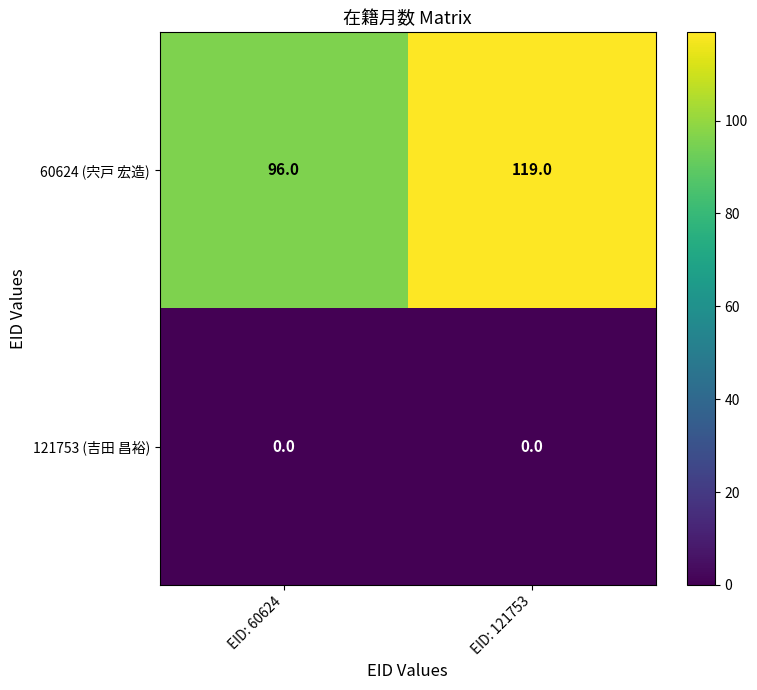

Is the value of 60624 (宍戸 宏造) at EID: 60624 greater than the value of 121753 (吉田 昌裕) at EID: 60624?

Yes